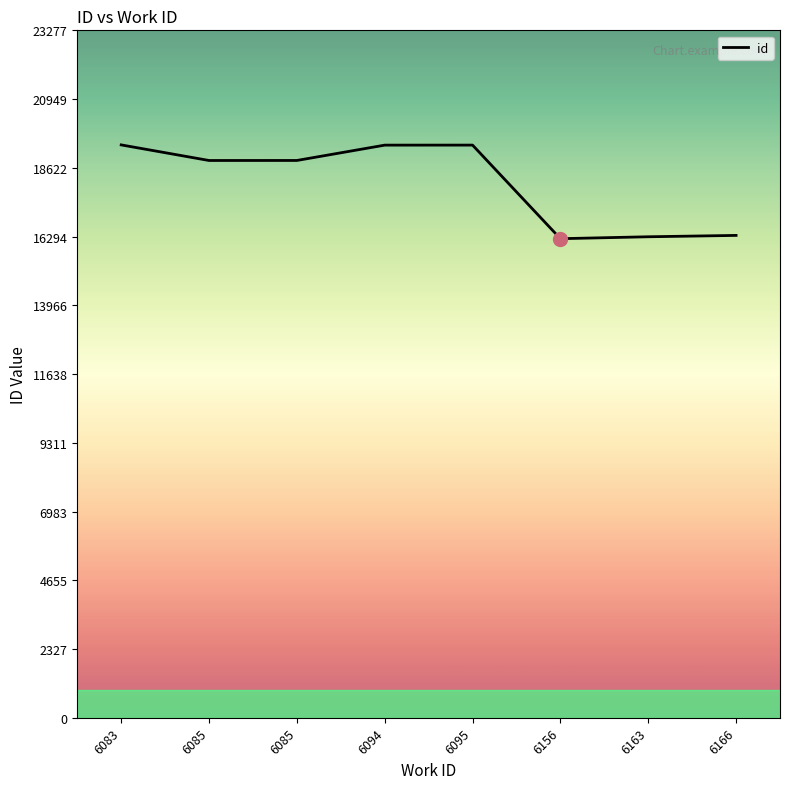

How many lines are shown in the chart?

1